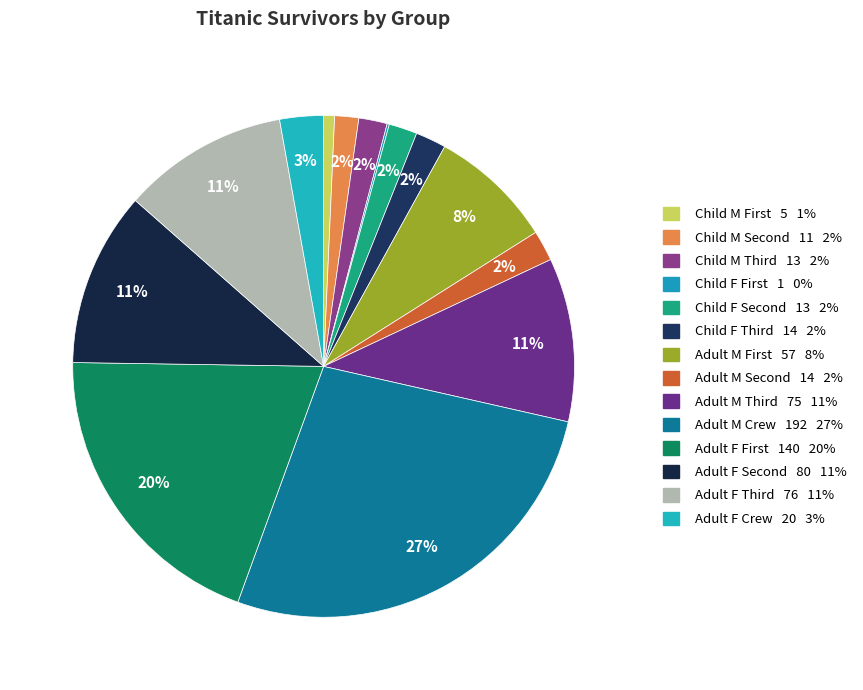

Does any single category account for the majority?

No